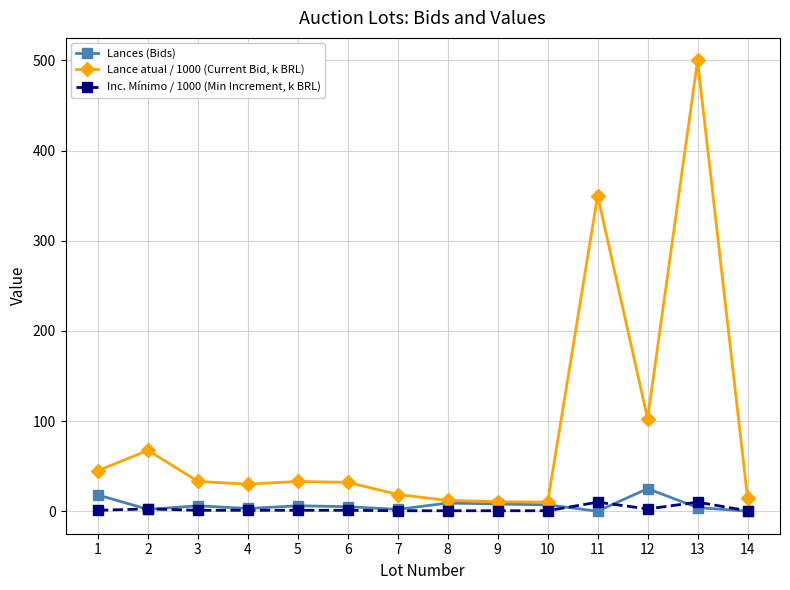

Is the value of Inc. Mínimo / 1000 (Min Increment, k BRL) at 11 greater than the value of Lance atual / 1000 (Current Bid, k BRL) at 4?

No